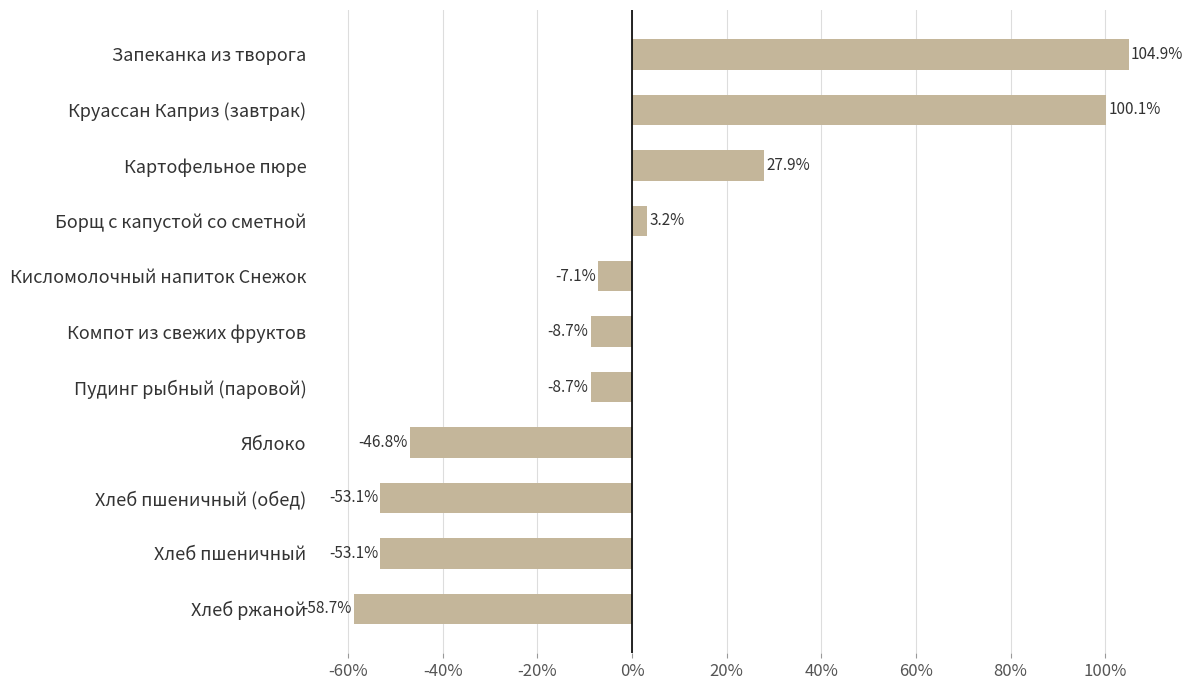

Read the value at Яблоко.

-46.8